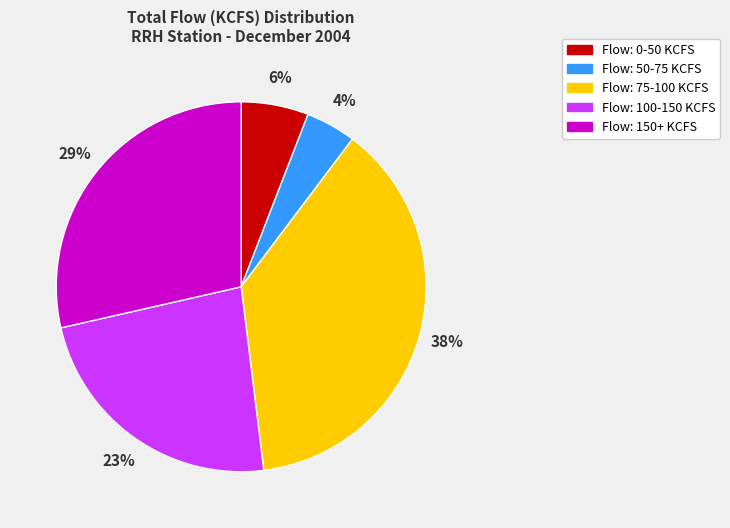

Between Flow: 150+ KCFS and Flow: 75-100 KCFS, which is larger?

Flow: 75-100 KCFS